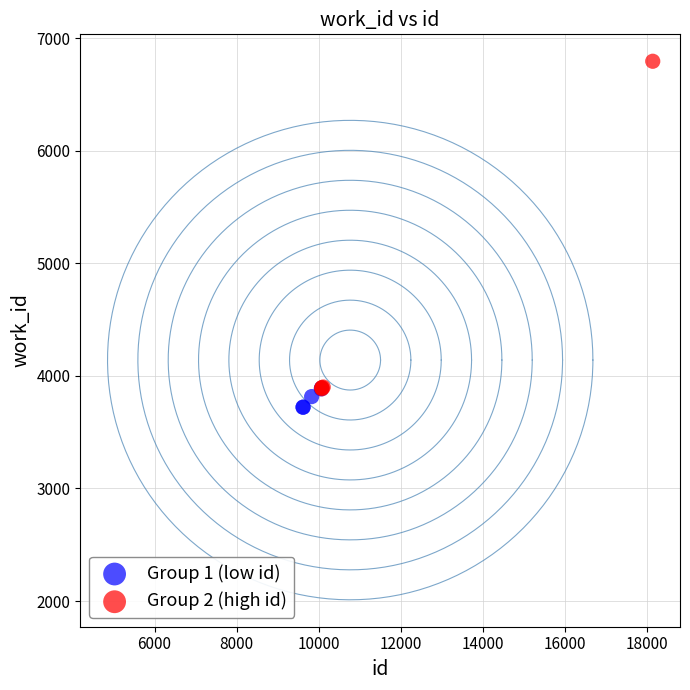

Which series has the widest spread of Y values?

Group 2 (high id)